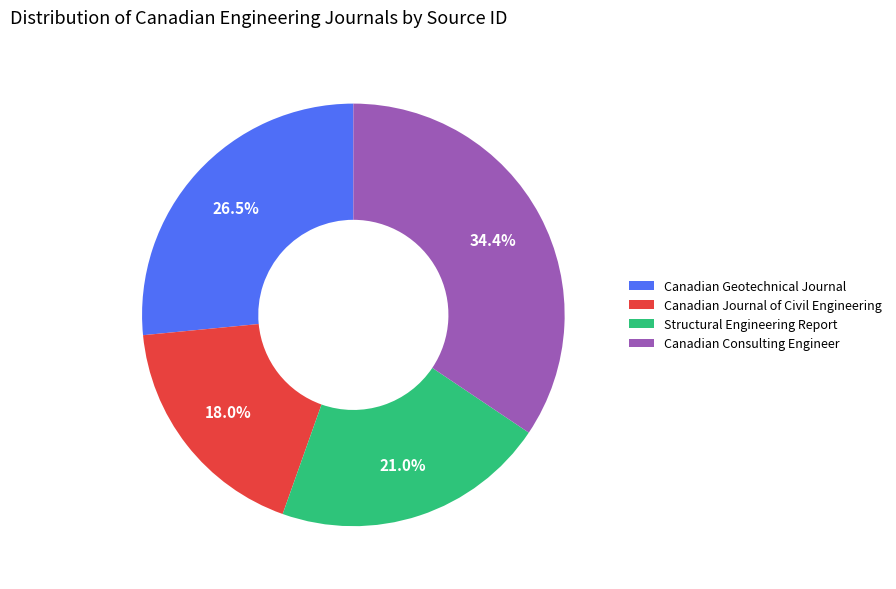

To the nearest percent, what percentage of the pie is Canadian Journal of Civil Engineering?

18%